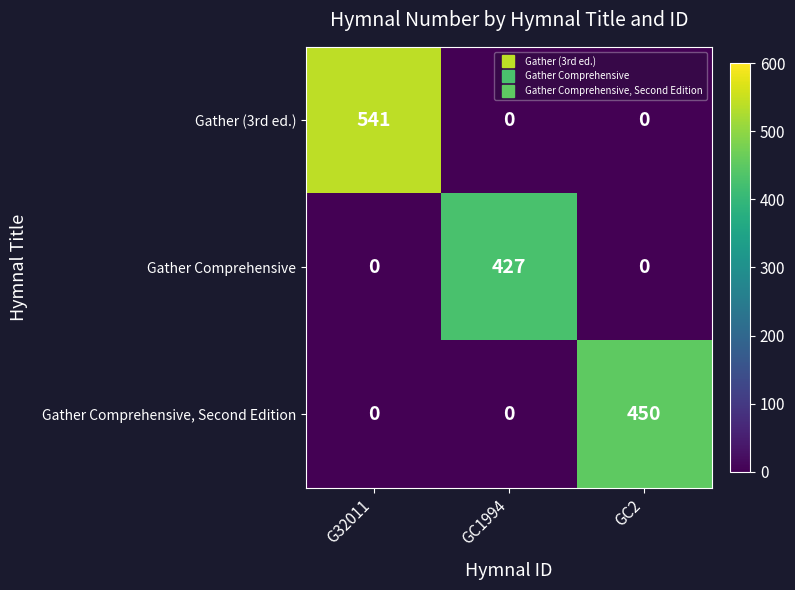

Which series has the largest total across all categories?

Gather (3rd ed.)